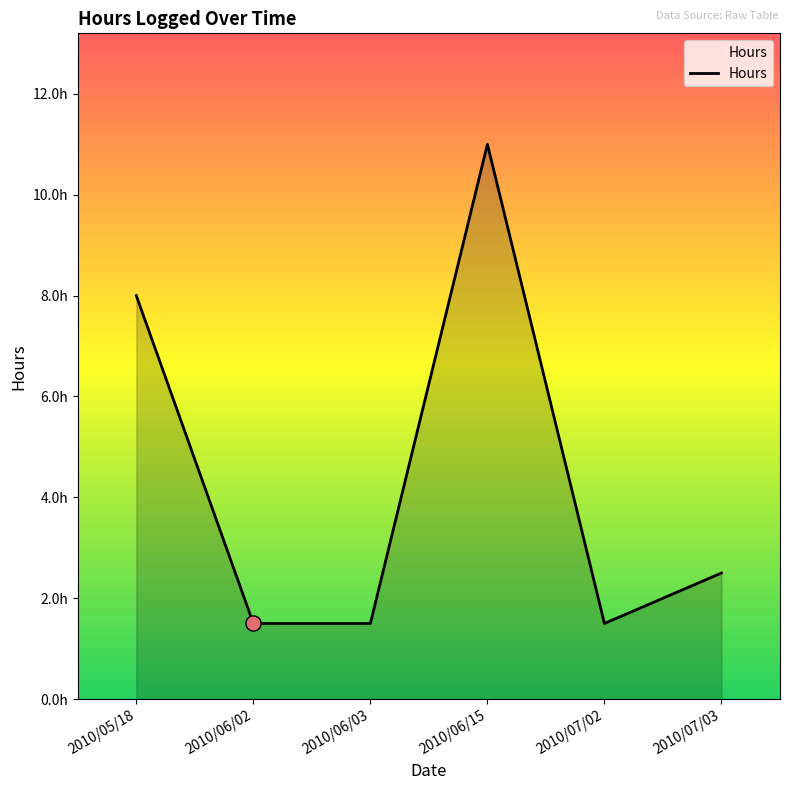

Between 2010/06/02 and 2010/05/18, which is larger?

2010/05/18